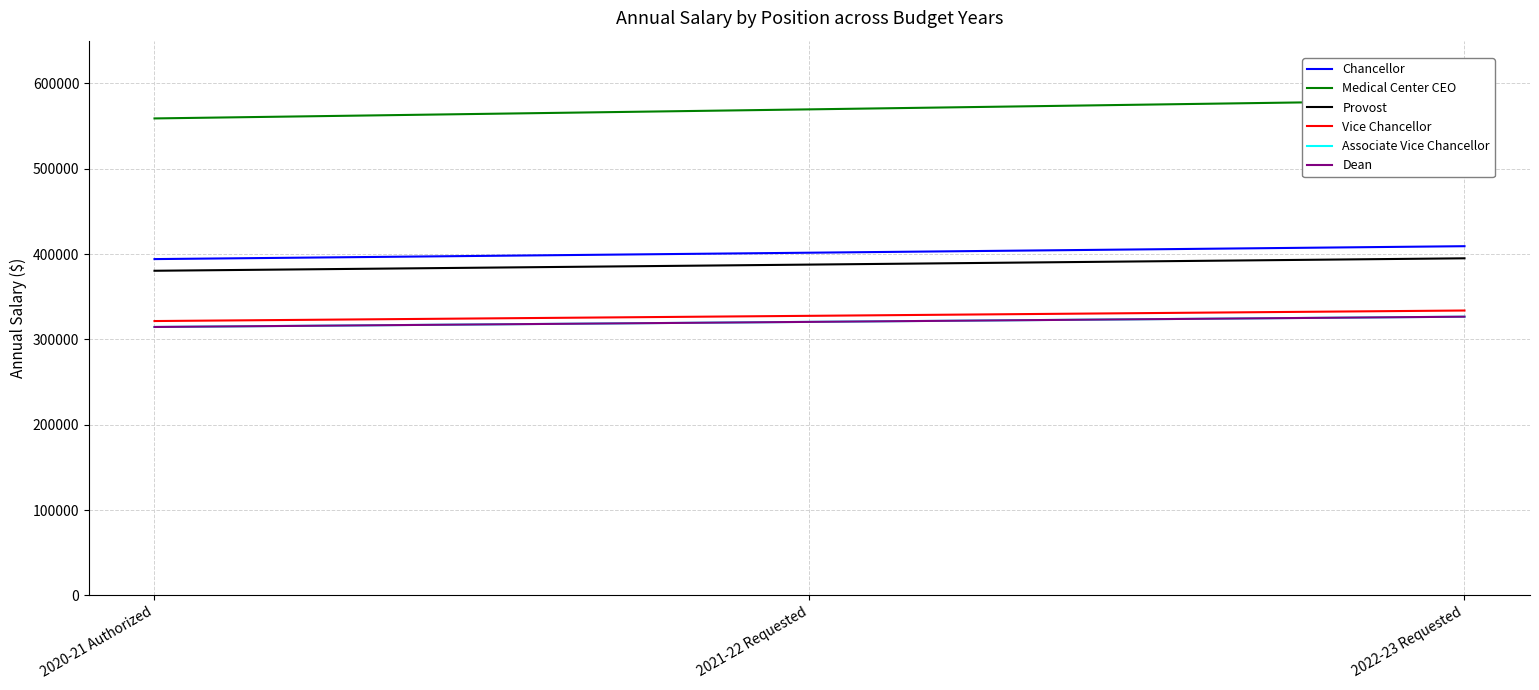

Does the chart have visible grid lines?

Yes